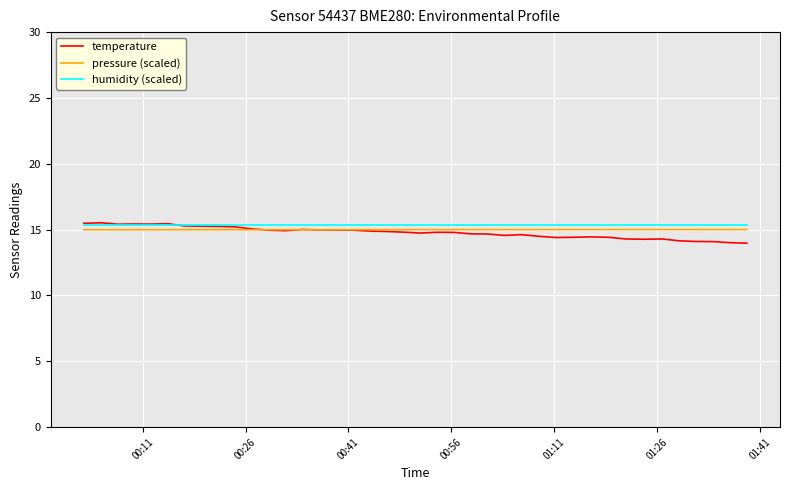

What are all the series names shown in the legend?

temperature, pressure (scaled), humidity (scaled)